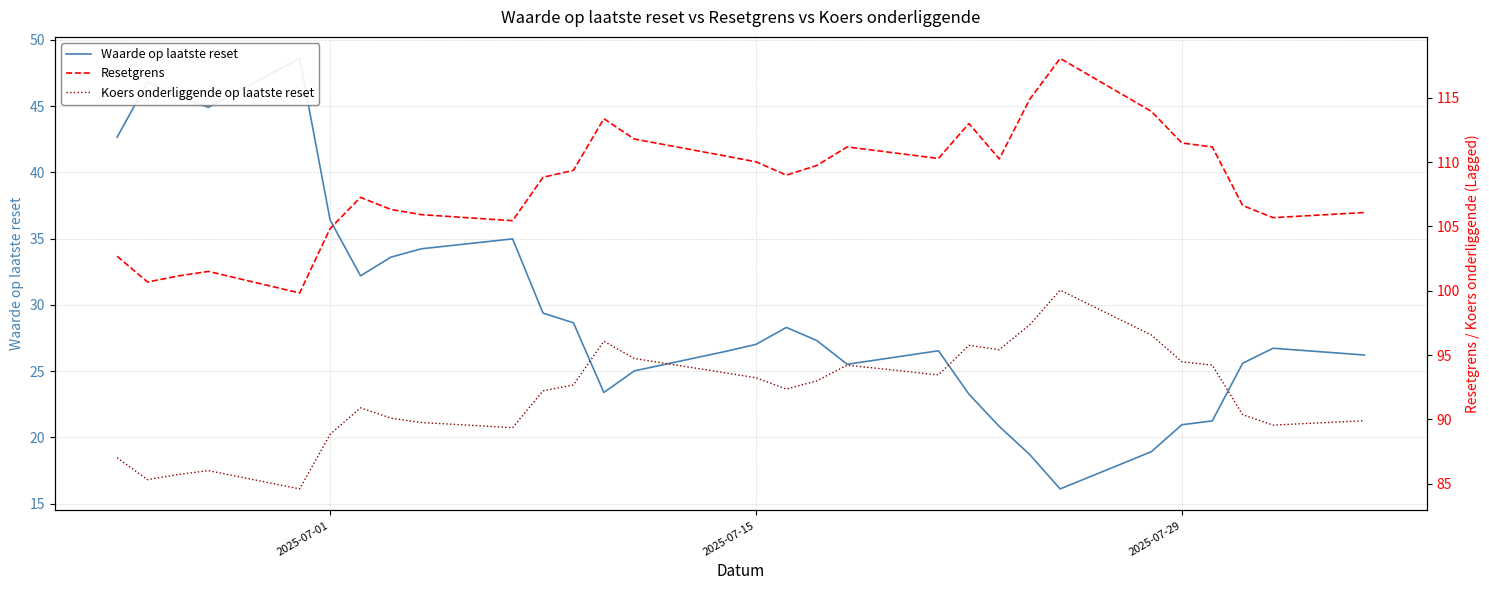

List the series in order of their overall mean, highest first.

Resetgrens, Koers onderliggende op laatste reset, Waarde op laatste reset